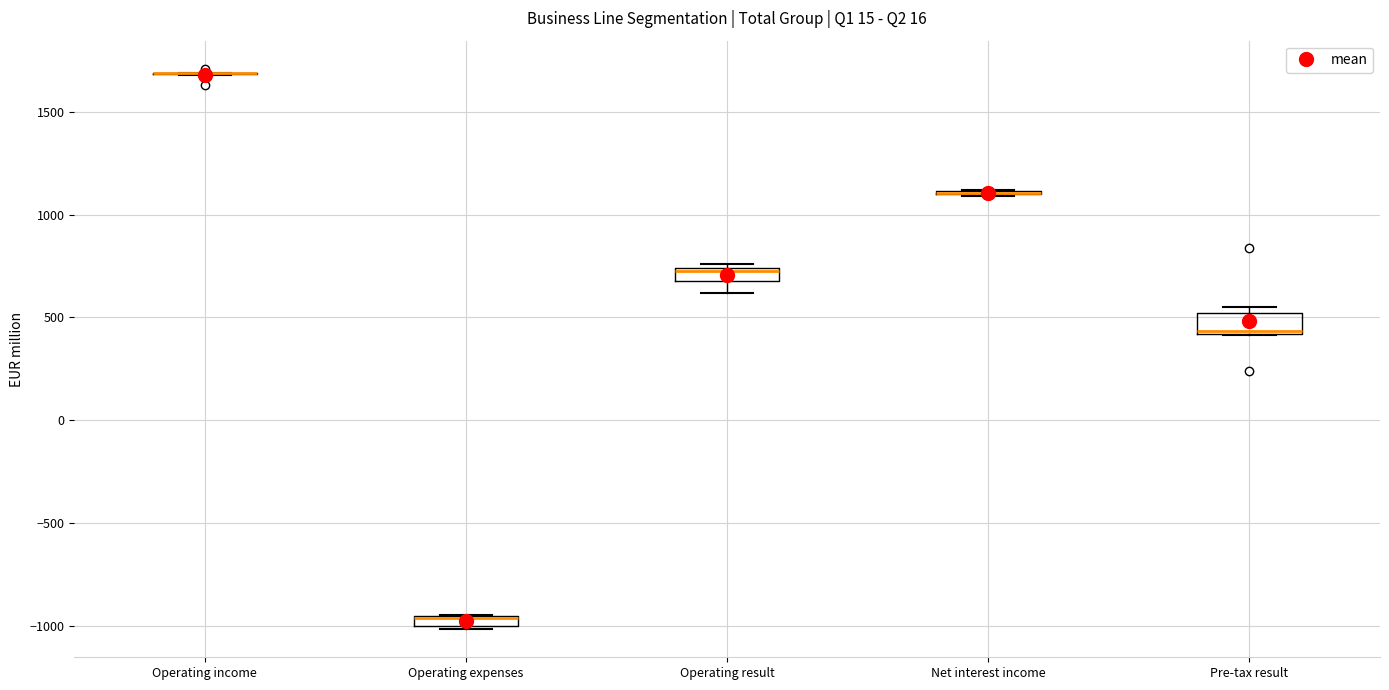

Where does the lower whisker of the box for Operating result end on the y-axis? The values are not printed on the chart, so give them approximately, as read against the axis.

600